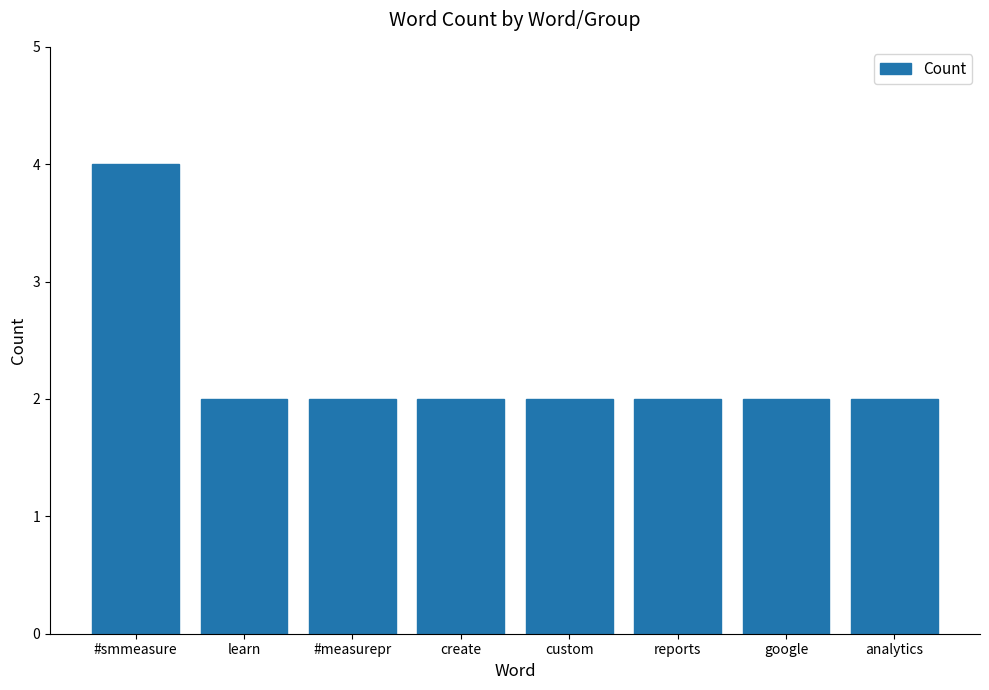

What is the minimum value shown in the chart?

2